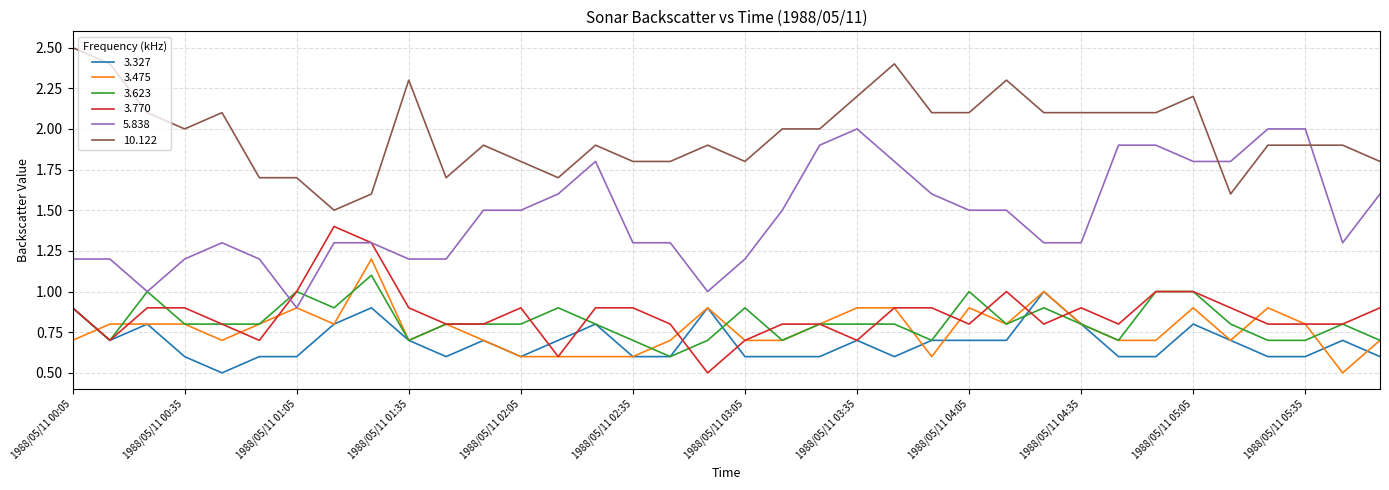

True or false: 10.122 and 3.770 intersect in this chart.

False